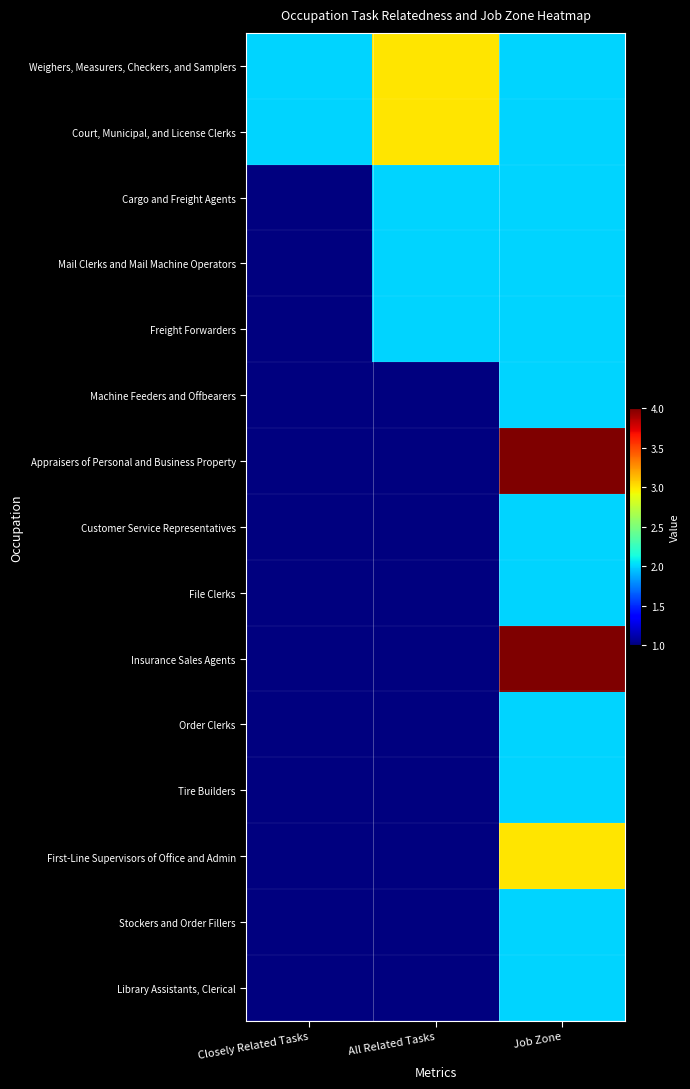

What is the maximum value shown in the chart?

4